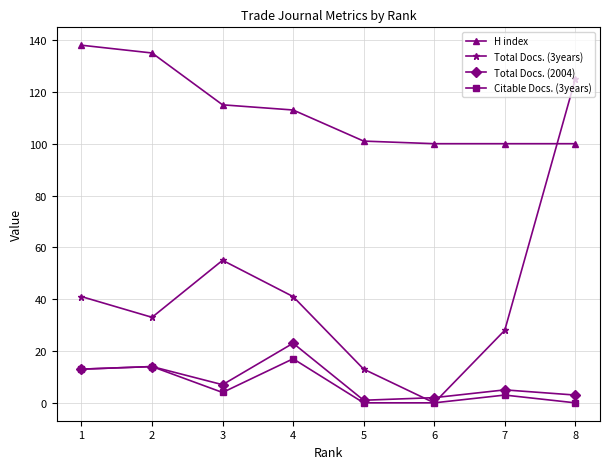

At which label does Total Docs. (3years) reach its minimum?

6